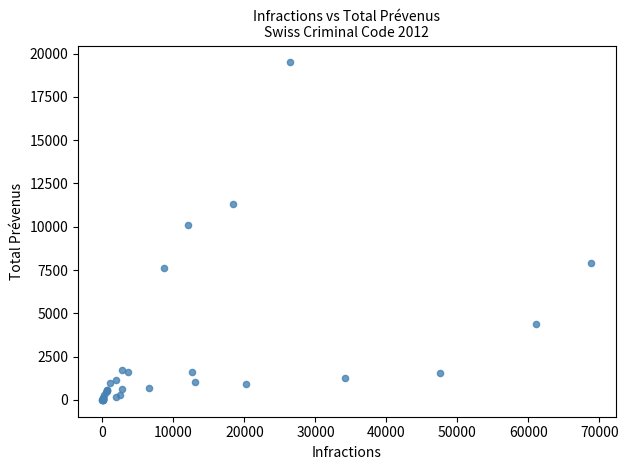

What Y value in the scatter plot is closest to 9745?

10073